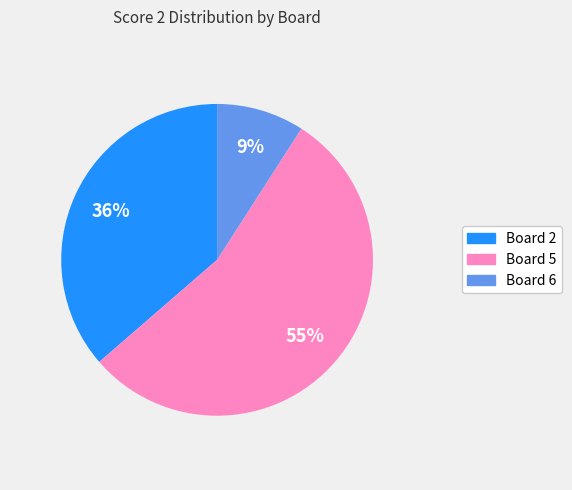

Is there any slice that represents more than half of the pie?

Yes